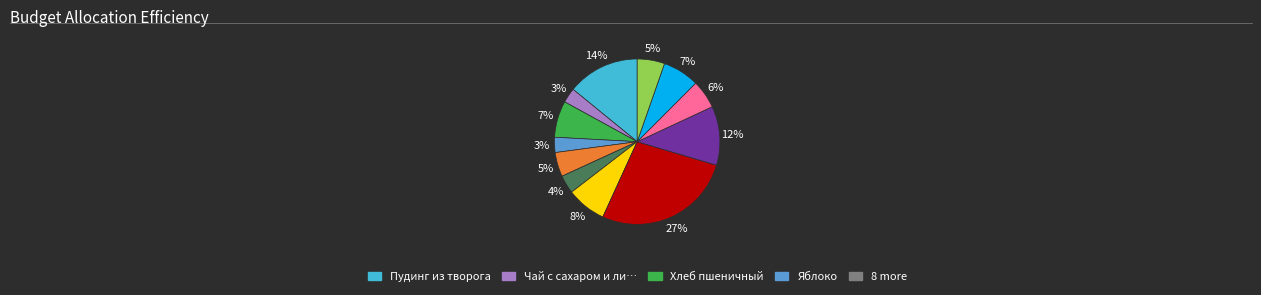

Does any single category account for the majority?

No